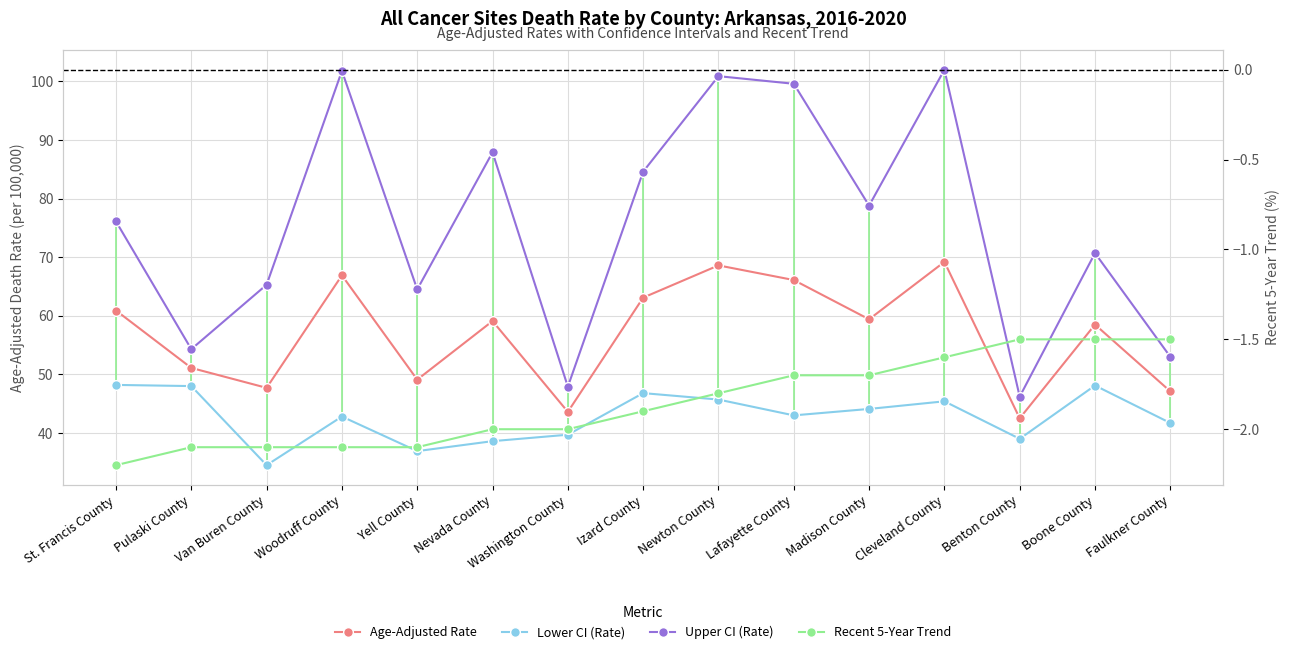

In Lower CI (Rate), how many points are higher than both neighbors (excluding endpoints)?

4